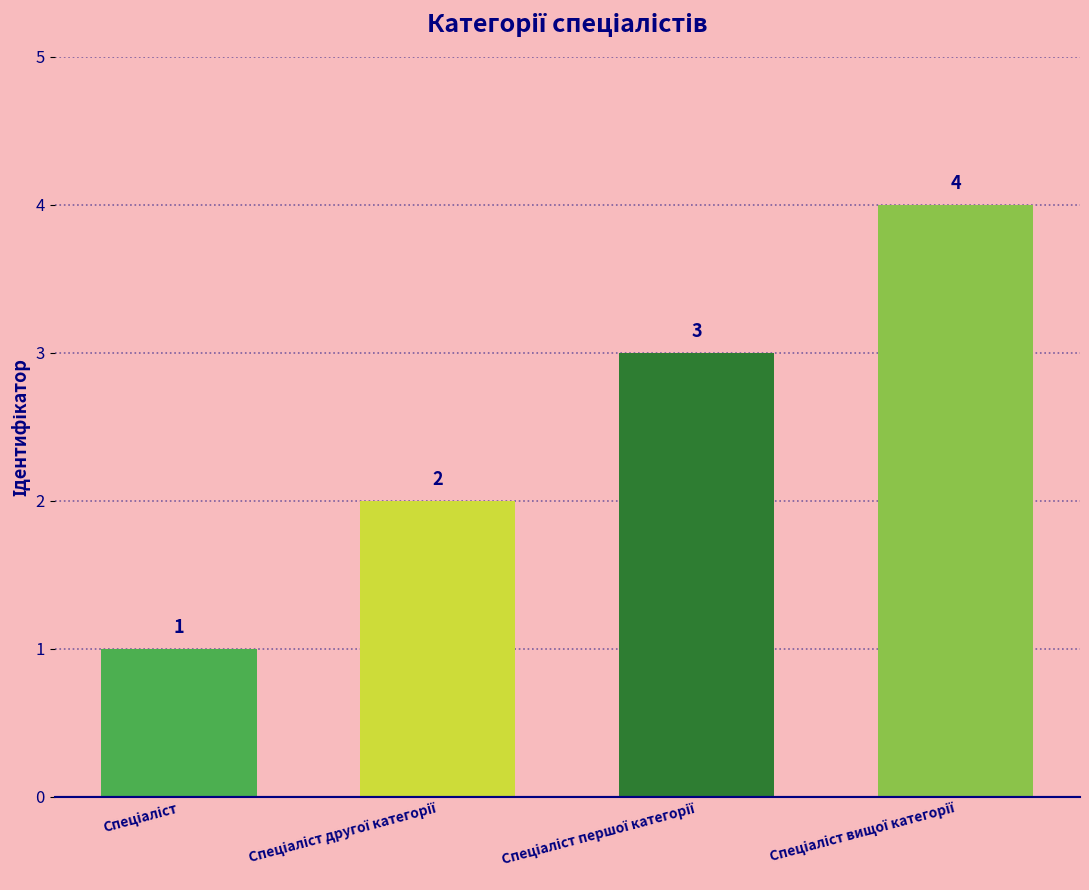

What is the greatest value displayed?

4